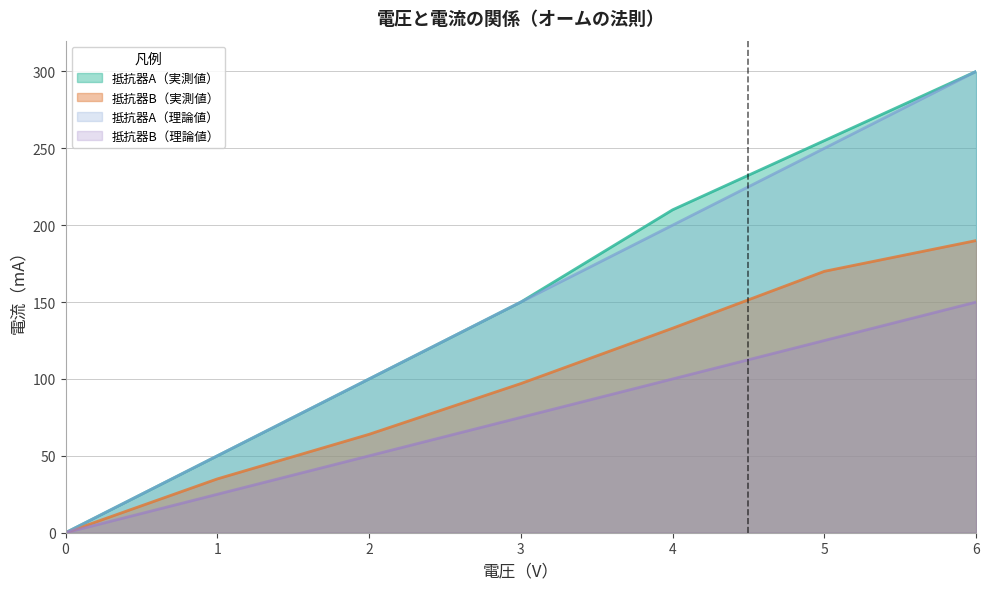

Reading left to right, list all the values displayed in this chart.

抵抗器A（実測値）: 0=0	1=50	2=100	3=150	4=210	5=255	6=300
抵抗器B（実測値）: 0=0	1=35	2=64	3=97	4=133	5=170	6=190
抵抗器A（理論値）: 0=0	1=50	2=100	3=150	4=200	5=250	6=300
抵抗器B（理論値）: 0=0	1=25	2=50	3=75	4=100	5=125	6=150